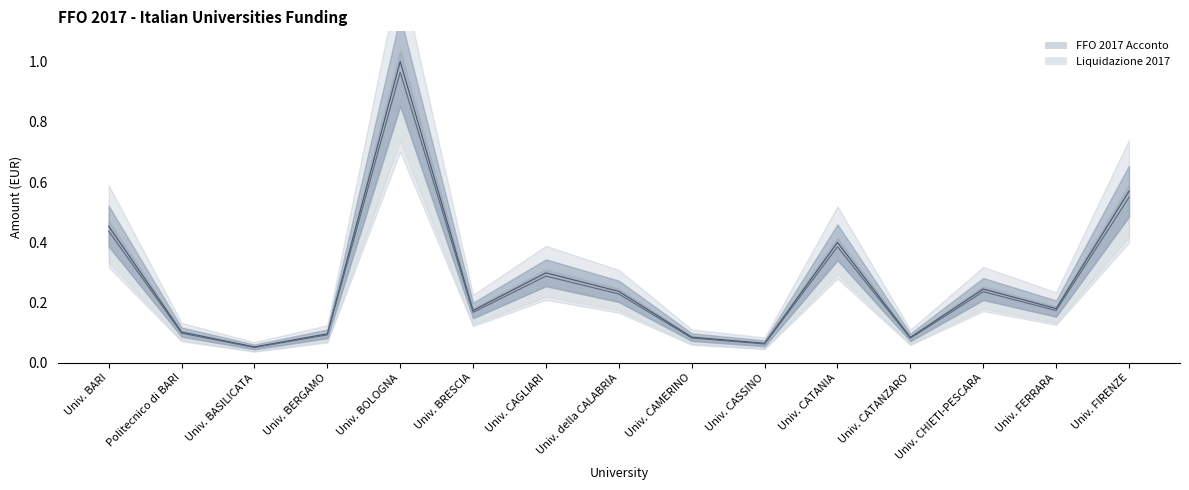

Between Univ. FERRARA and Univ. della CALABRIA, which is larger?

Univ. della CALABRIA